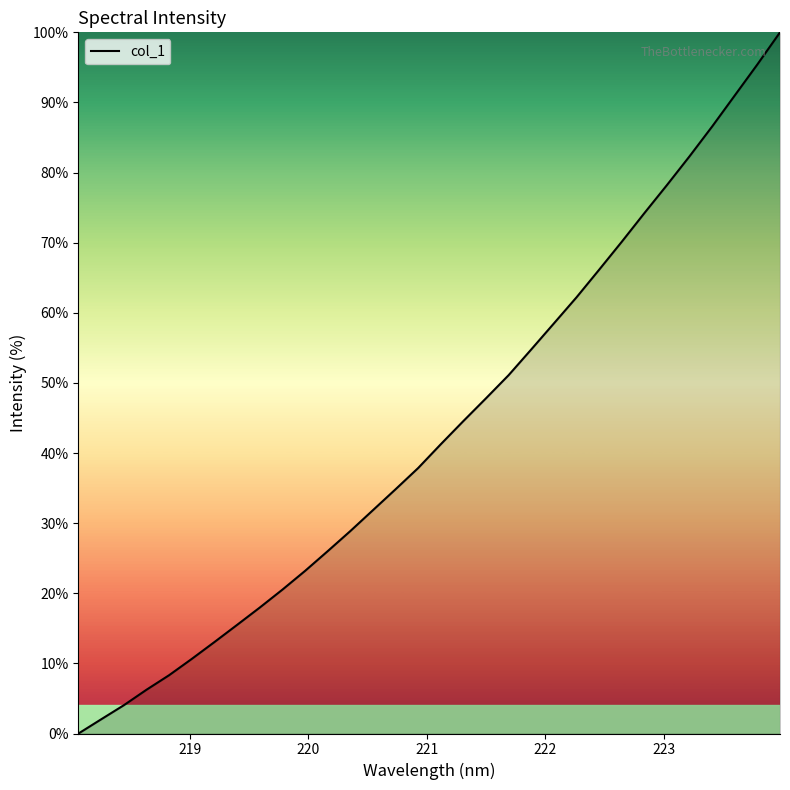

What is the maximum value shown in the chart?

100.0